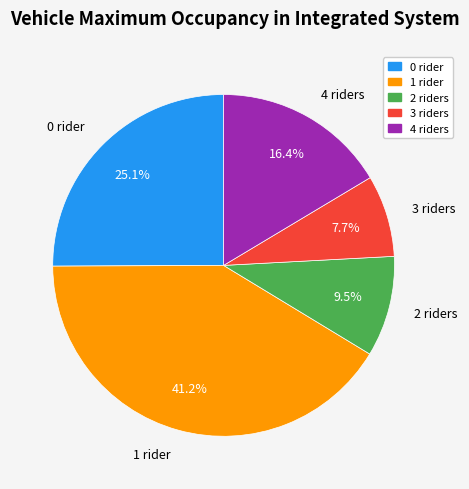

Which slice is the largest?

1 rider